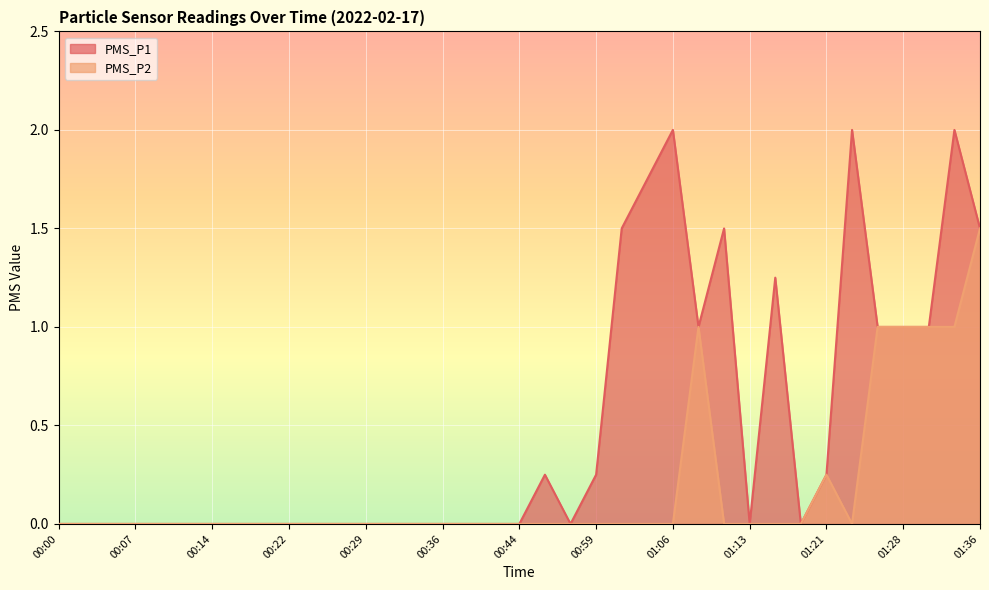

What is the difference between the maximum and minimum values in the PMS_P2 series?

1.5